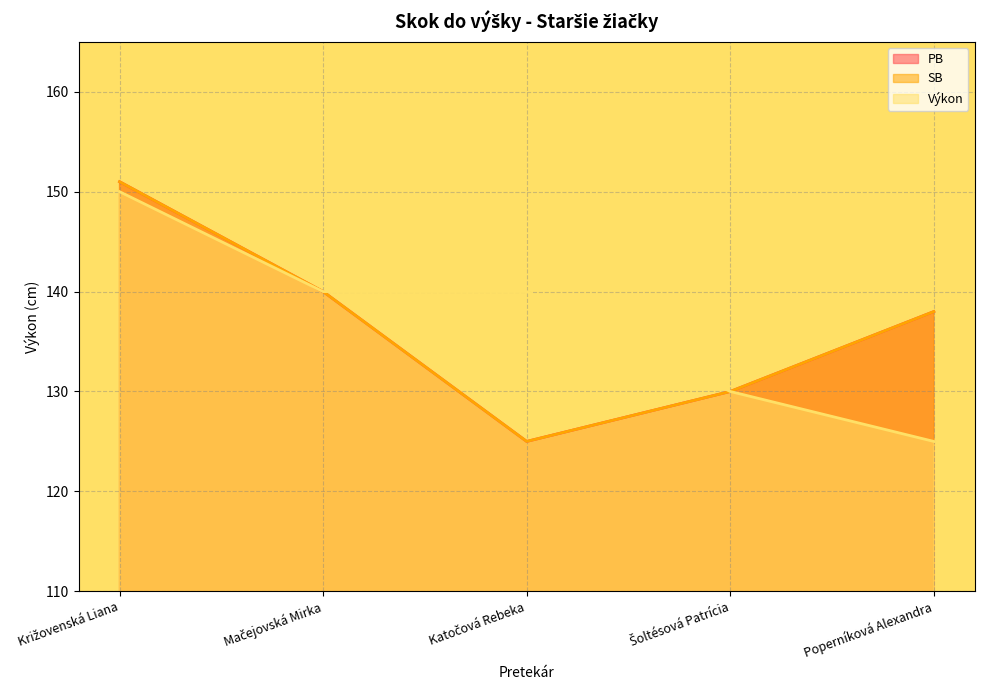

Reading left to right, transcribe all the data shown in this chart.

PB: 151	140	125	130	138
SB: 151	140	125	130	138
Výkon: 150	140	140	130	125